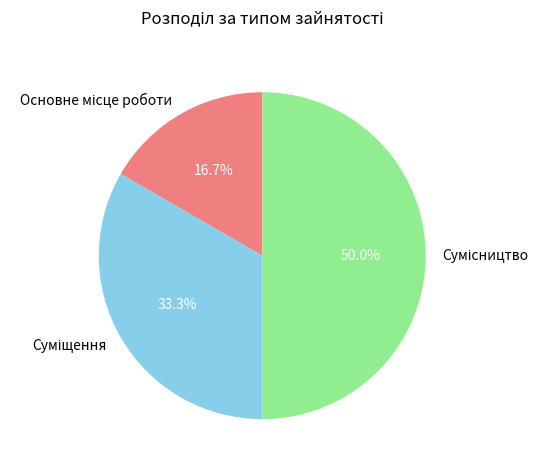

Is it true that Основне місце роботи is 10% of the pie?

False